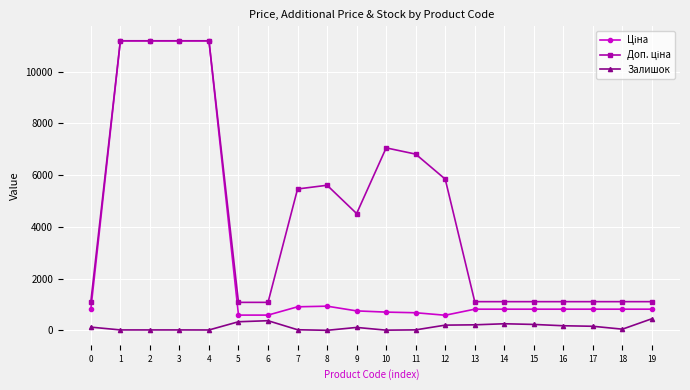

What is the maximum value shown in the chart?

11188.2